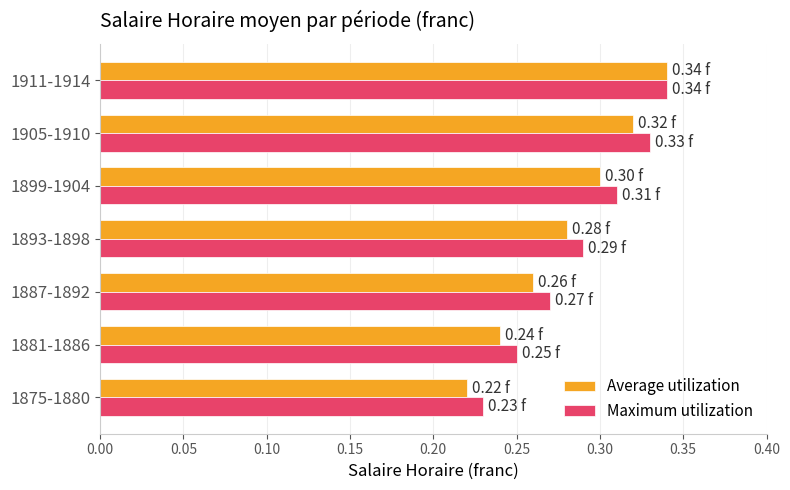

What is the sum of all Maximum utilization values?

2.0